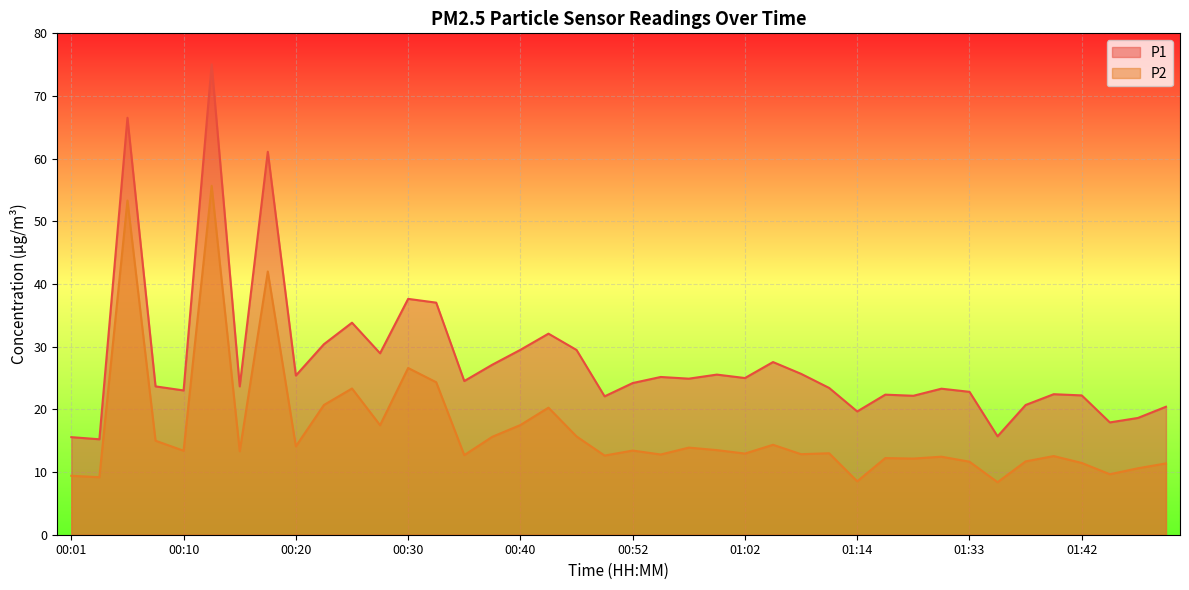

Rank the series by their average value, from highest to lowest.

P1, P2